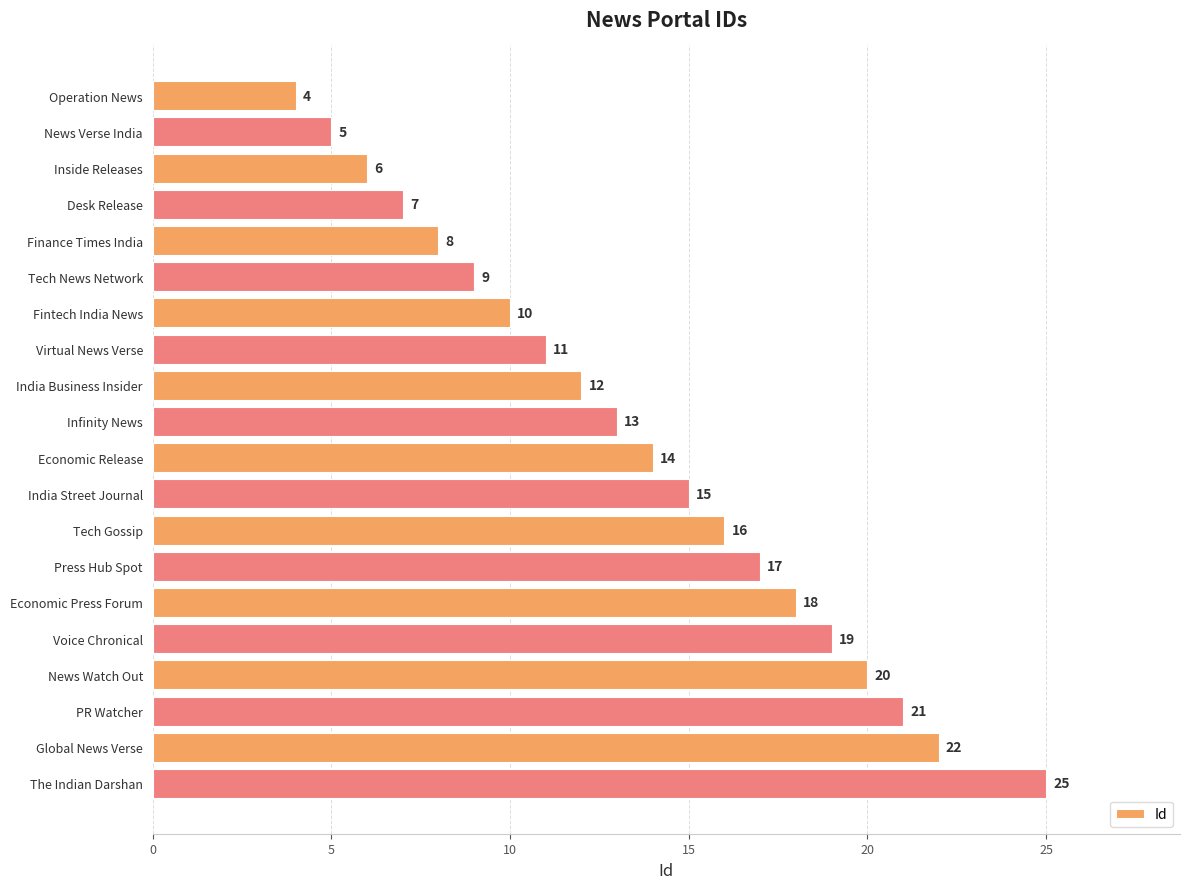

How many bars are there in total?

20